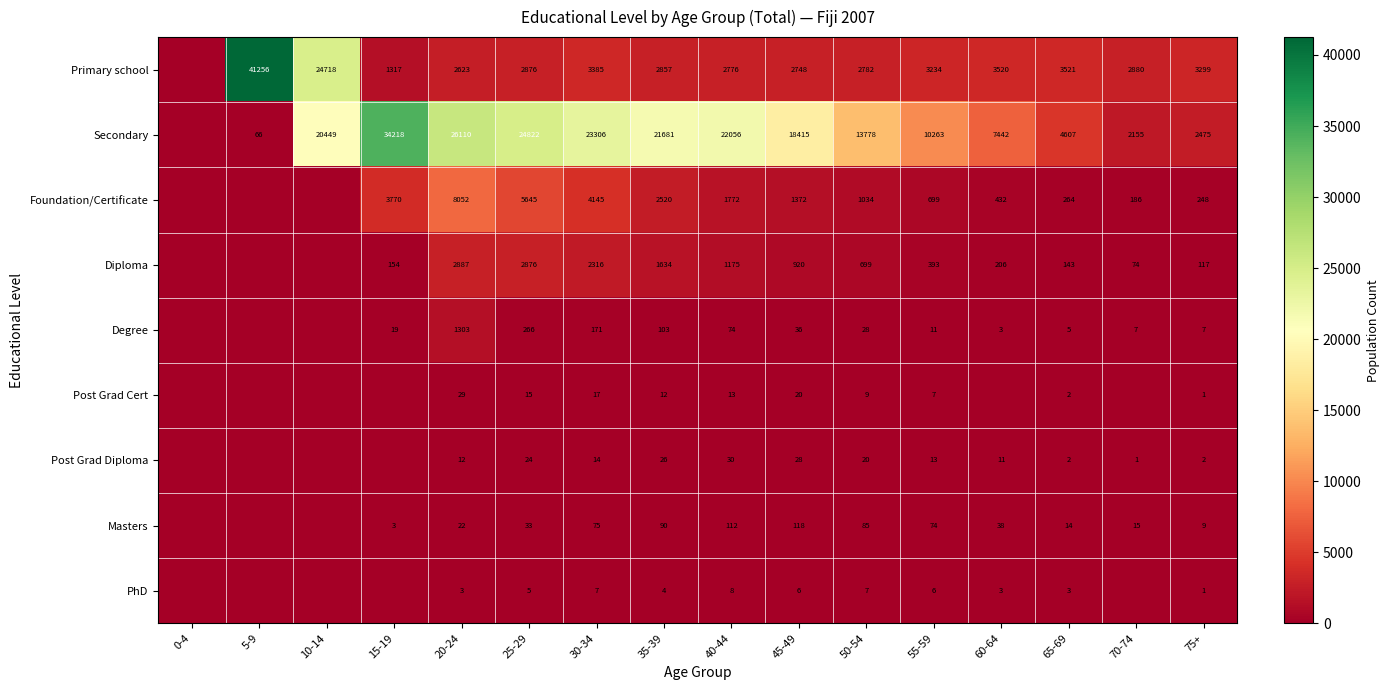

At how many categories does at least one series exceed 38806?

1